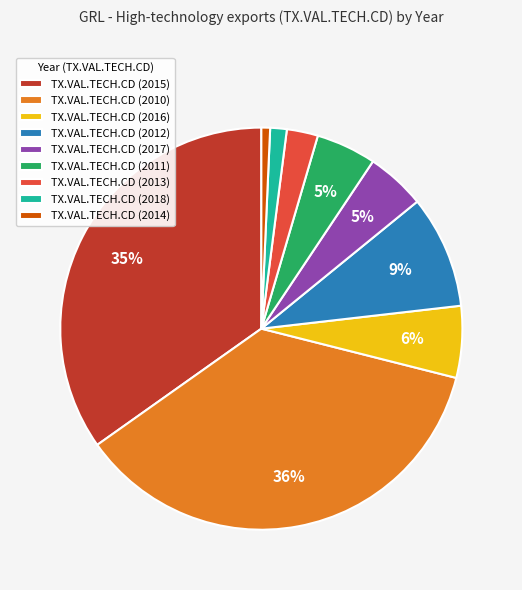

Is the sum of TX.VAL.TECH.CD (2012) and TX.VAL.TECH.CD (2014) greater than half?

No